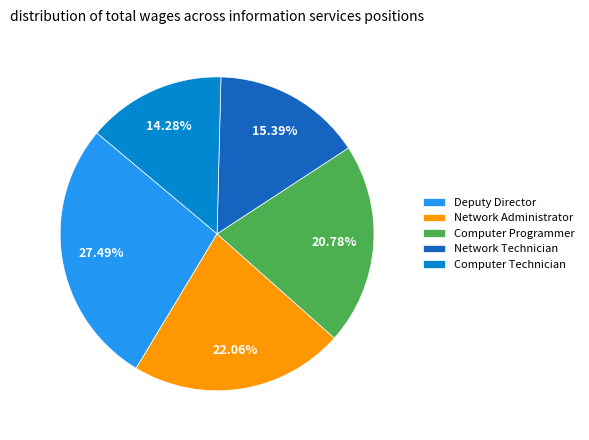

Between Network Technician and Network Administrator, which is larger?

Network Administrator